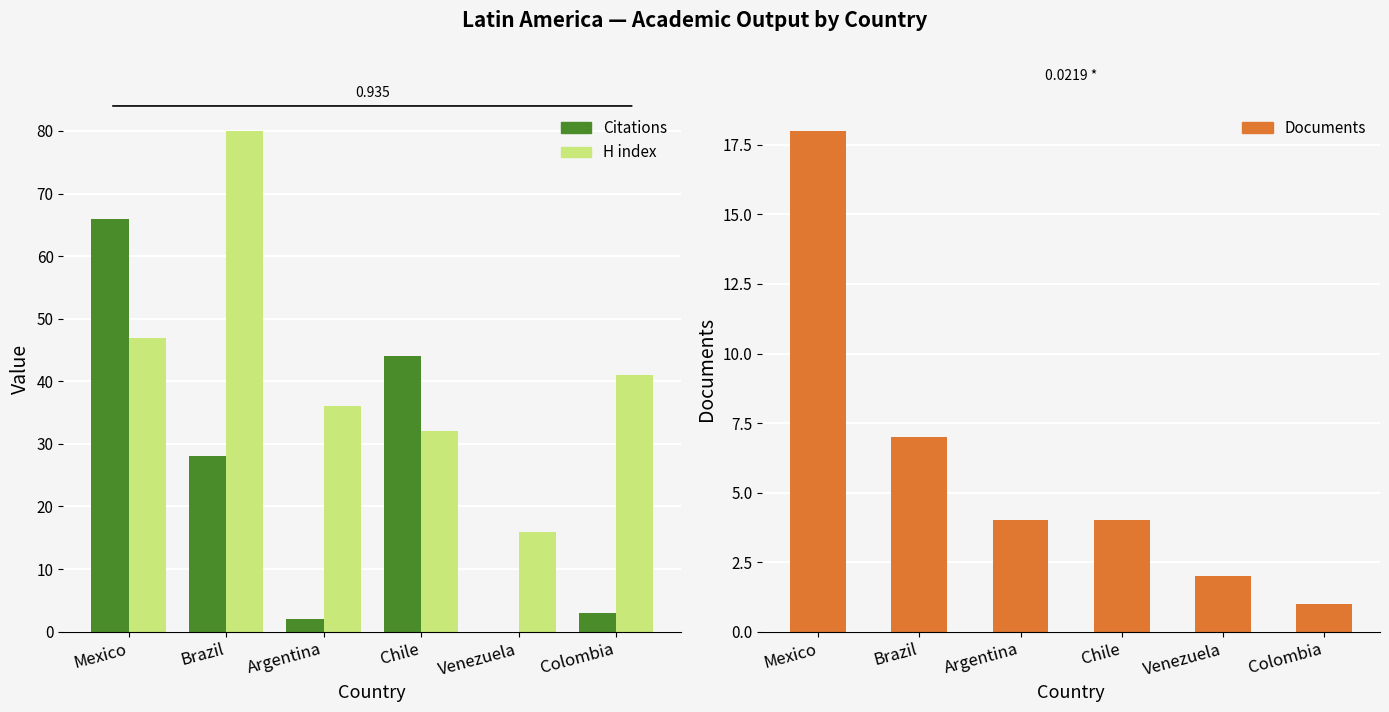

Which series has the largest total across all categories?

H index